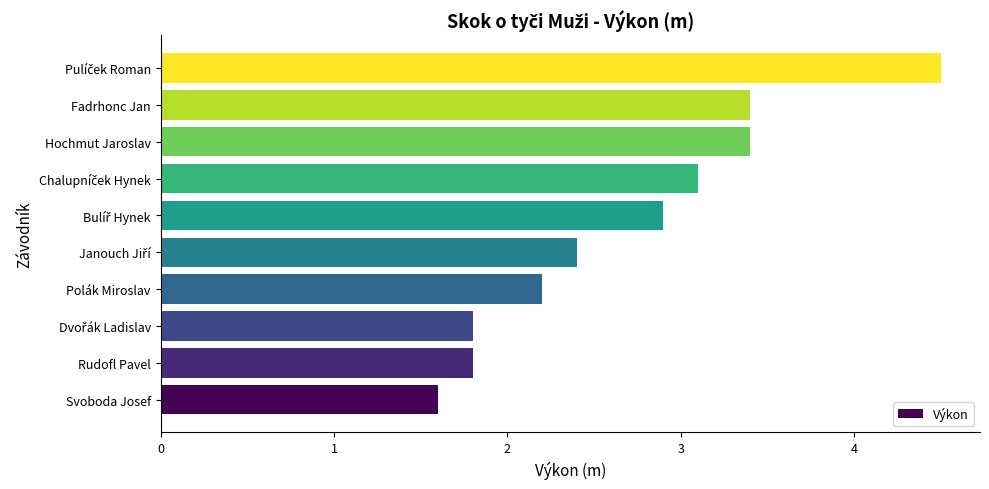

Reading bottom to top, transcribe all the data shown in this chart.

1.6	1.8	1.8	2.2	2.4	2.9	3.1	3.4	3.4	4.5